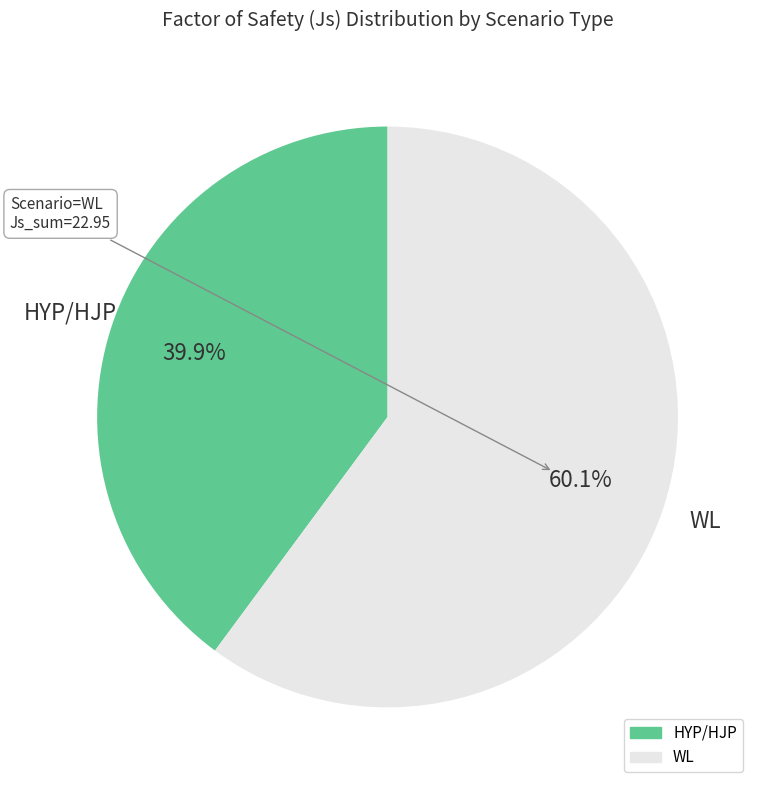

How many segments does this pie chart have?

2